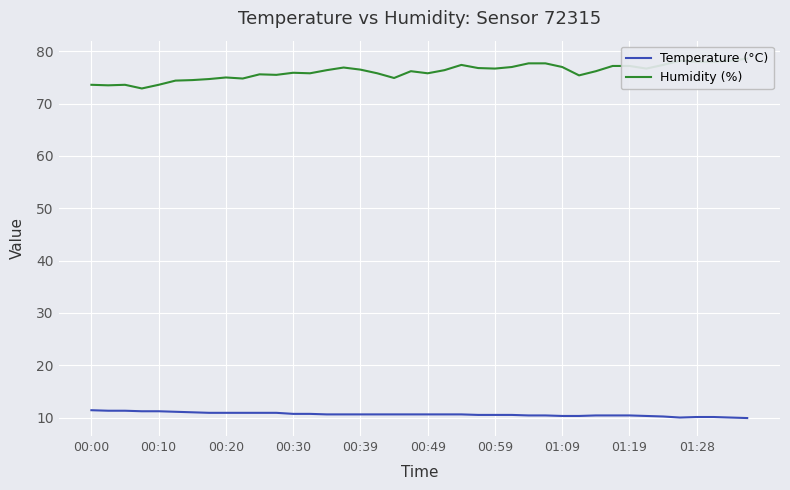

True or false: Humidity (%) and Temperature (°C) cross at least once.

False